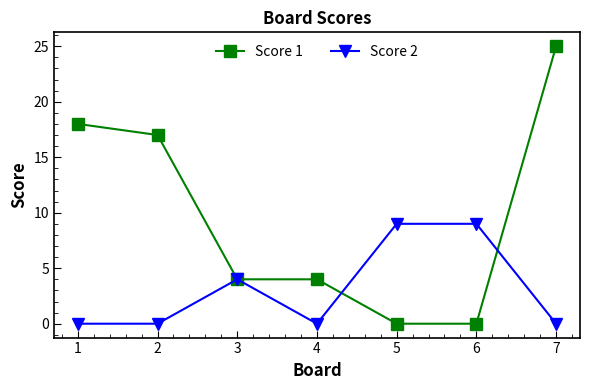

Which series has the largest range (max minus min)?

Score 1